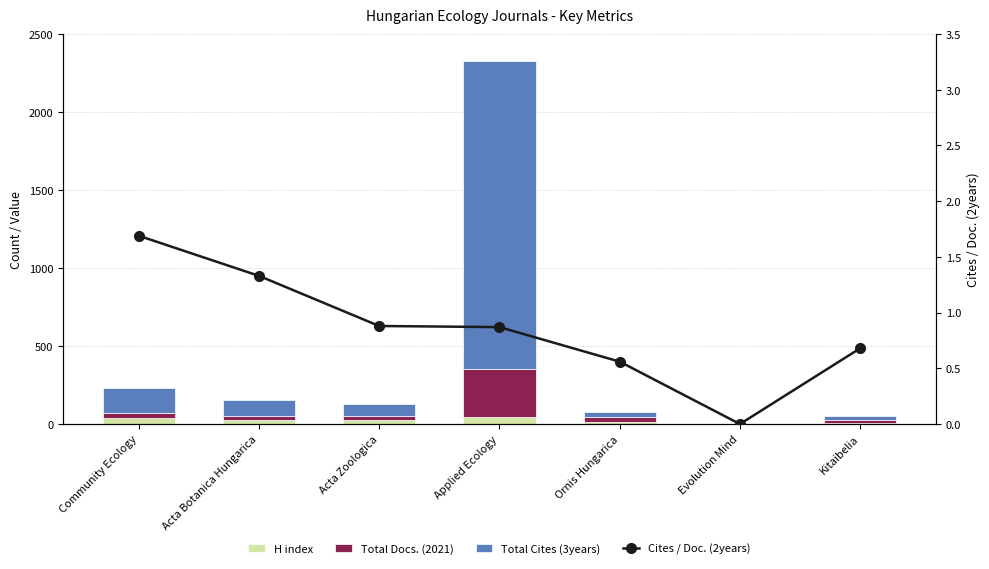

Reading left to right, extract all data points from this chart.

H index: Community Ecology=37.0	Acta Botanica Hungarica=25.0	Acta Zoologica=28.0	Applied Ecology=43.0	Ornis Hungarica=12.0	Evolution Mind=0.0	Kitaibelia=6.0
Total Docs. (2021): Community Ecology=36.0	Acta Botanica Hungarica=26.0	Acta Zoologica=24.0	Applied Ecology=309.0	Ornis Hungarica=30.0	Evolution Mind=0.0	Kitaibelia=23.0
Total Cites (3years): Community Ecology=157.0	Acta Botanica Hungarica=100.0	Acta Zoologica=75.0	Applied Ecology=1975.0	Ornis Hungarica=38.0	Evolution Mind=0.0	Kitaibelia=25.0
Cites / Doc. (2years): Community Ecology=1.7	Acta Botanica Hungarica=1.3	Acta Zoologica=0.9	Applied Ecology=0.9	Ornis Hungarica=0.6	Evolution Mind=0.0	Kitaibelia=0.7